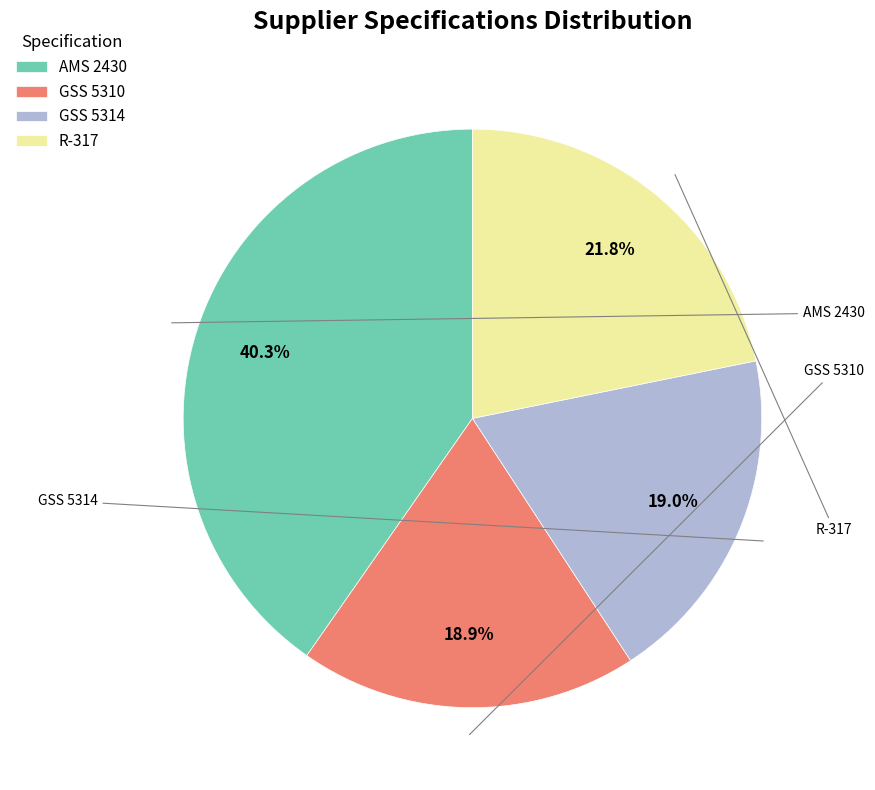

To the nearest percent, what is the average slice percentage?

25%